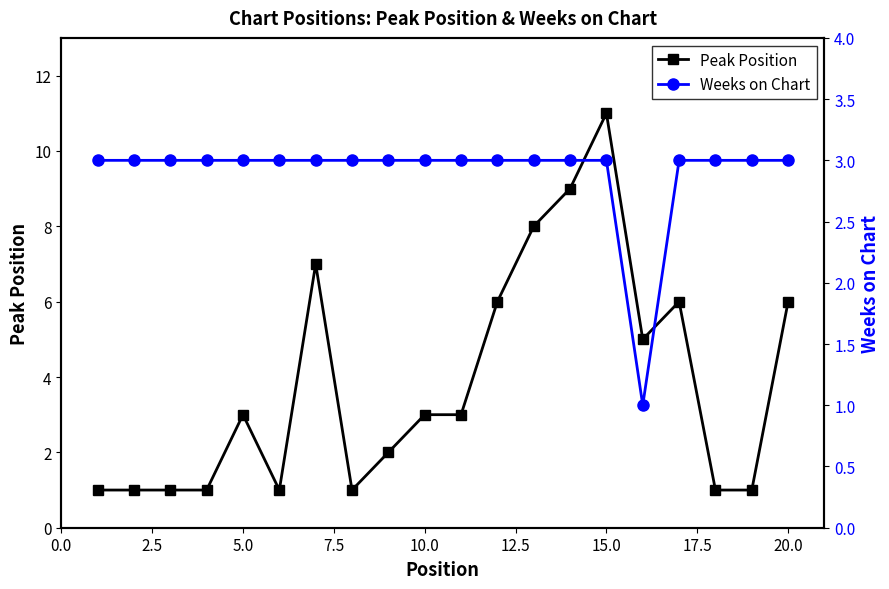

The value of Peak Position at 5.0 is 3. True or false?

True